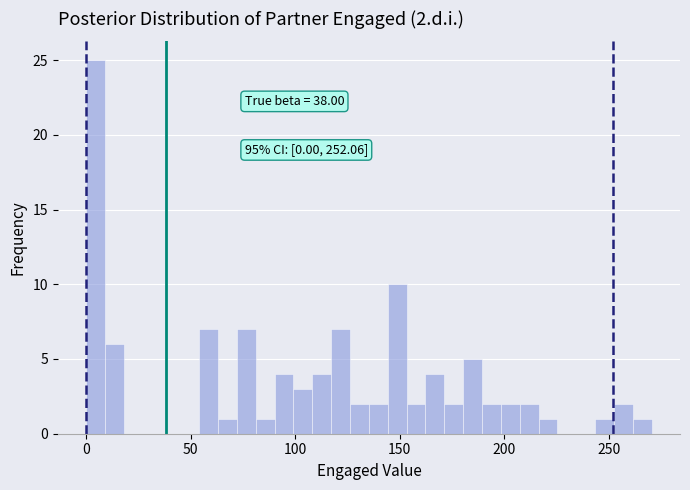

Around what value on the x-axis is the tallest bar? Give the approximate position of its centre, as read against the axis.

5